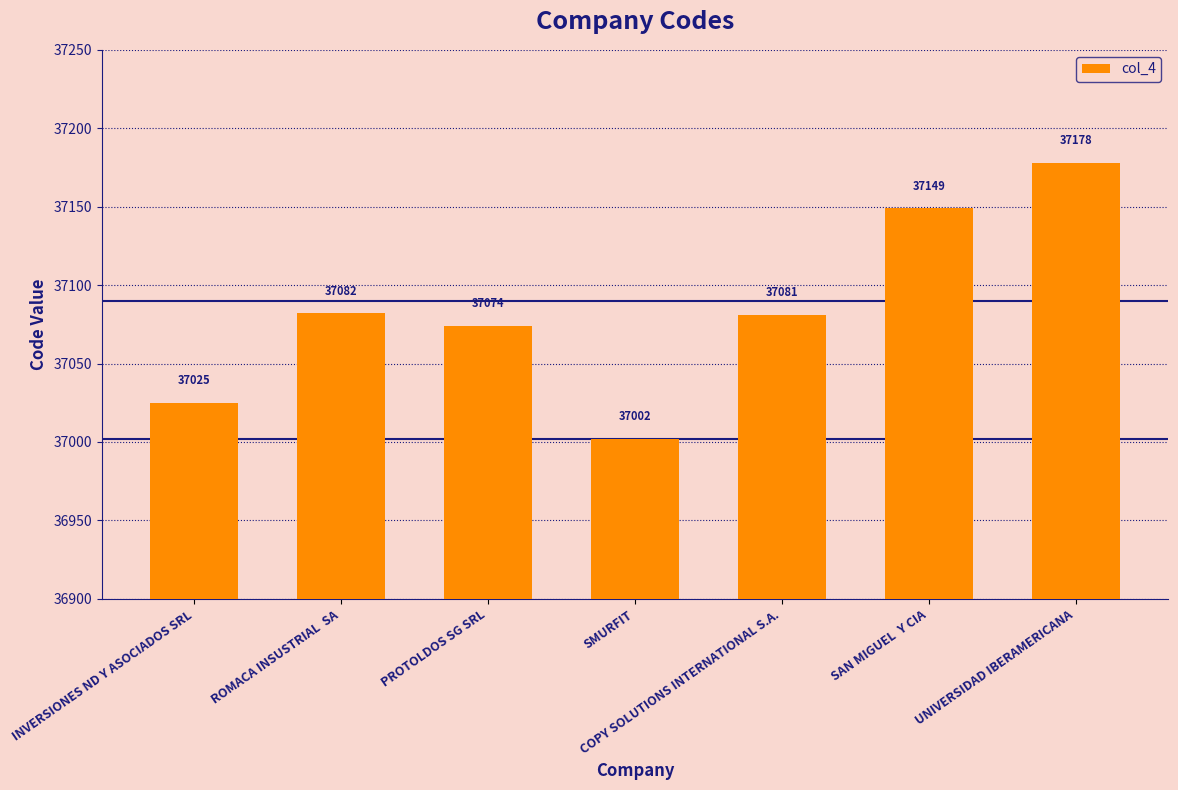

What is the greatest value displayed?

37178